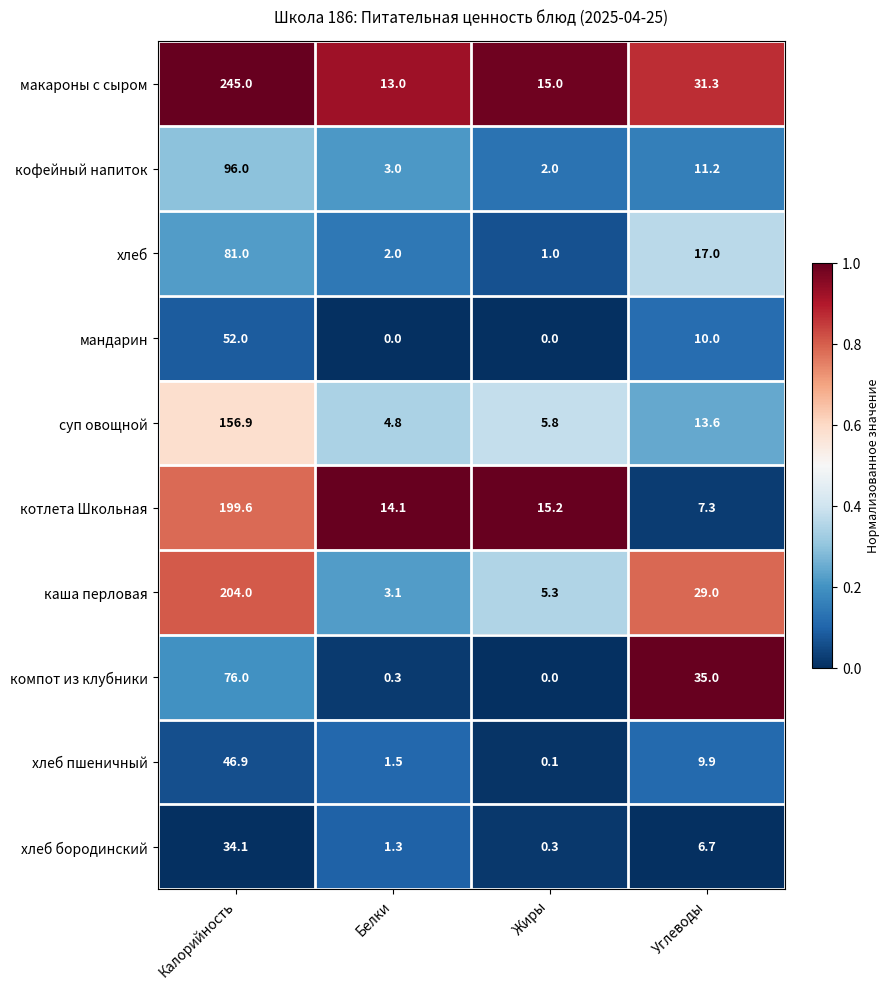

Between Калорийность and Жиры, which series saw the biggest shift?

макароны с сыром